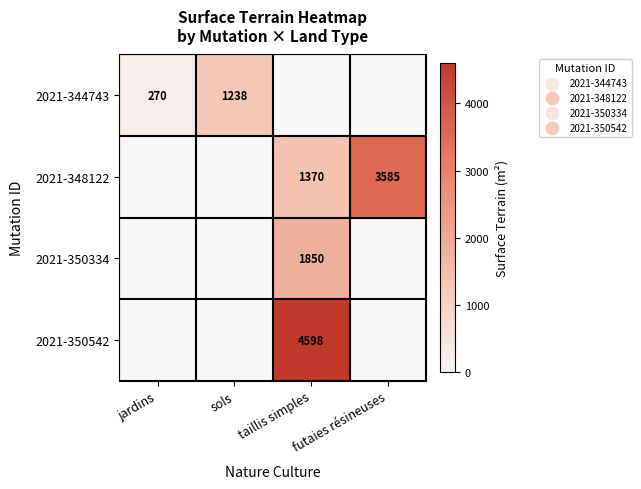

What is the greatest value displayed?

4598